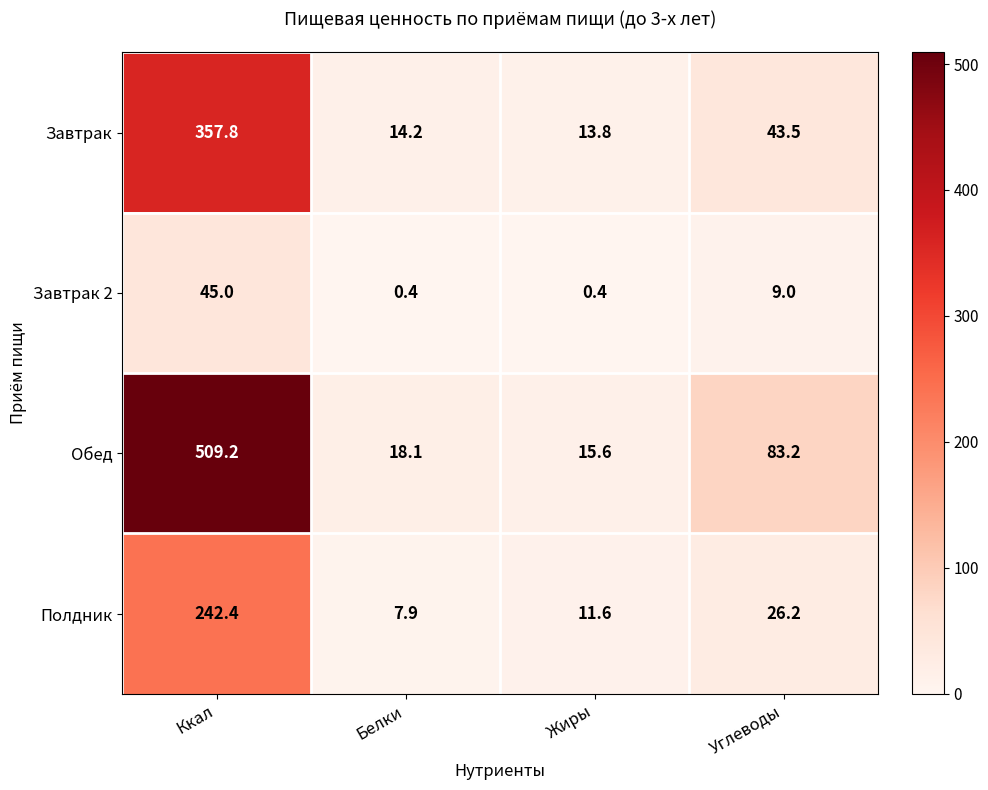

Reading left to right, extract all data points from this chart.

Завтрак: 357.8	14.2	13.8	43.5
Завтрак 2: 45.0	0.4	0.4	9.0
Обед: 509.2	18.1	15.6	83.2
Полдник: 242.4	7.9	11.6	26.2